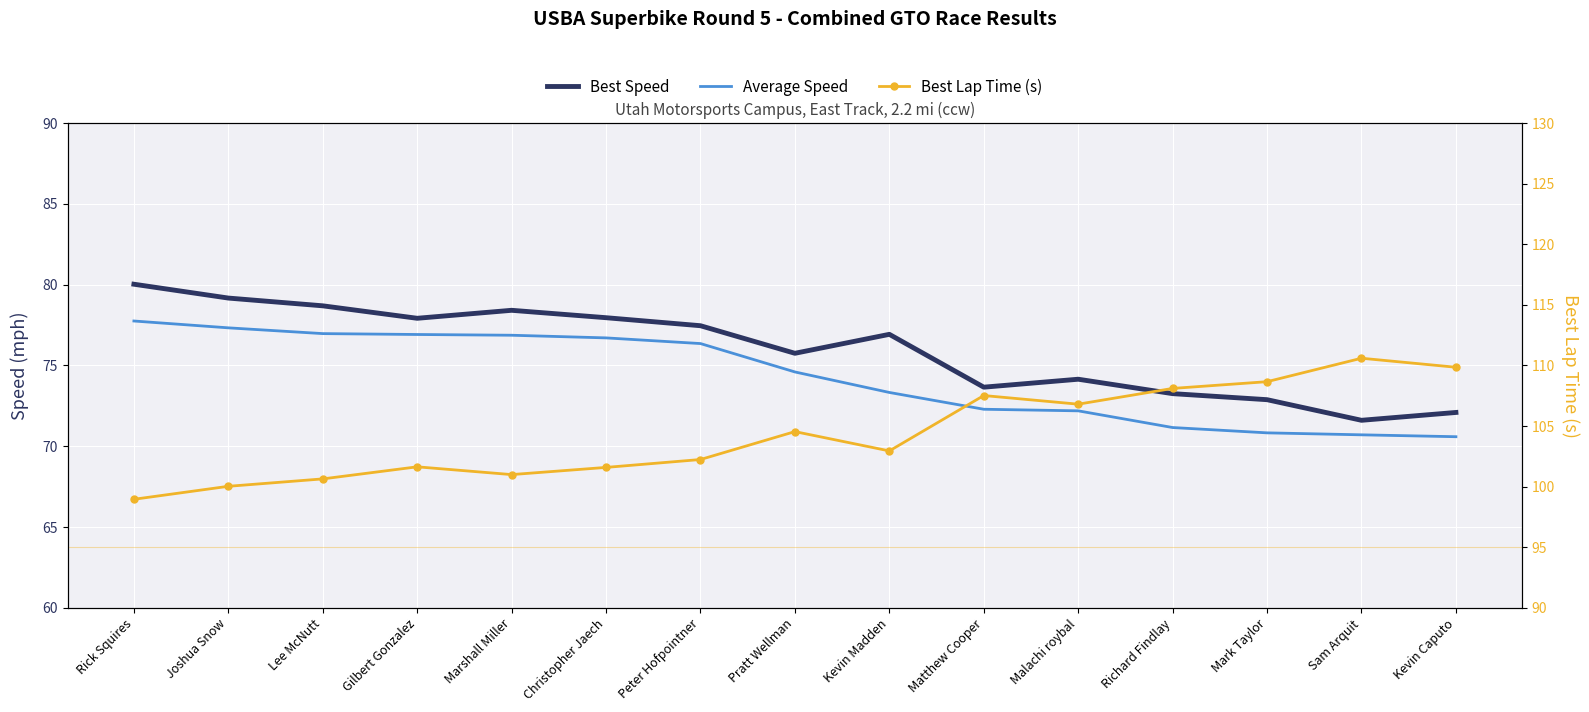

Which series has the largest total across all categories?

Best Lap Time (s)